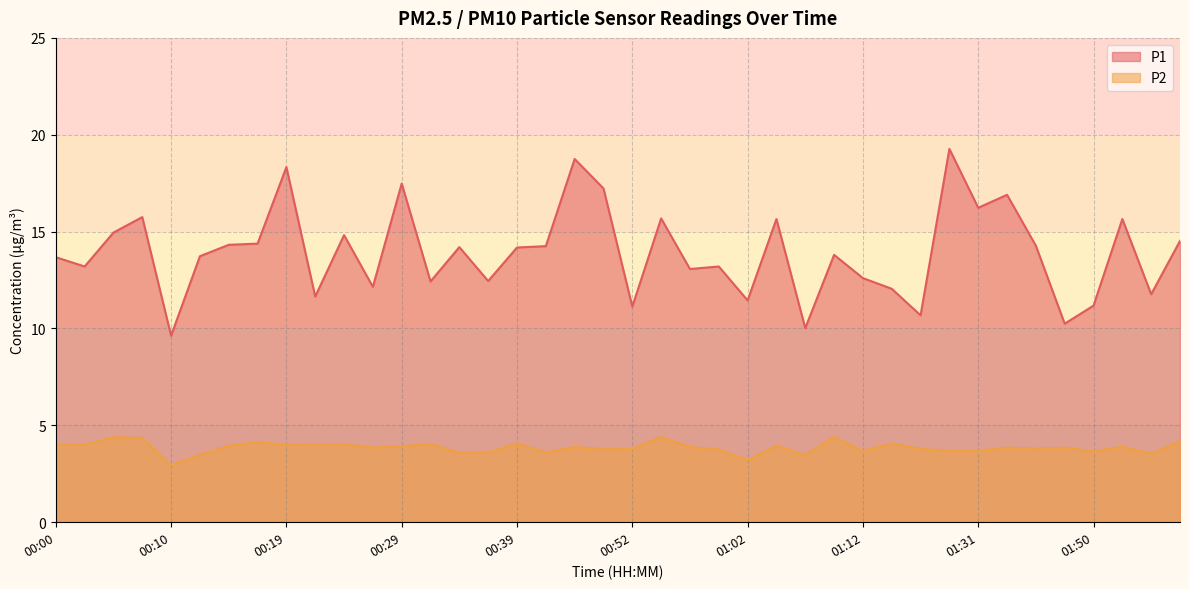

True or false: P2 and P1 intersect in this chart.

False